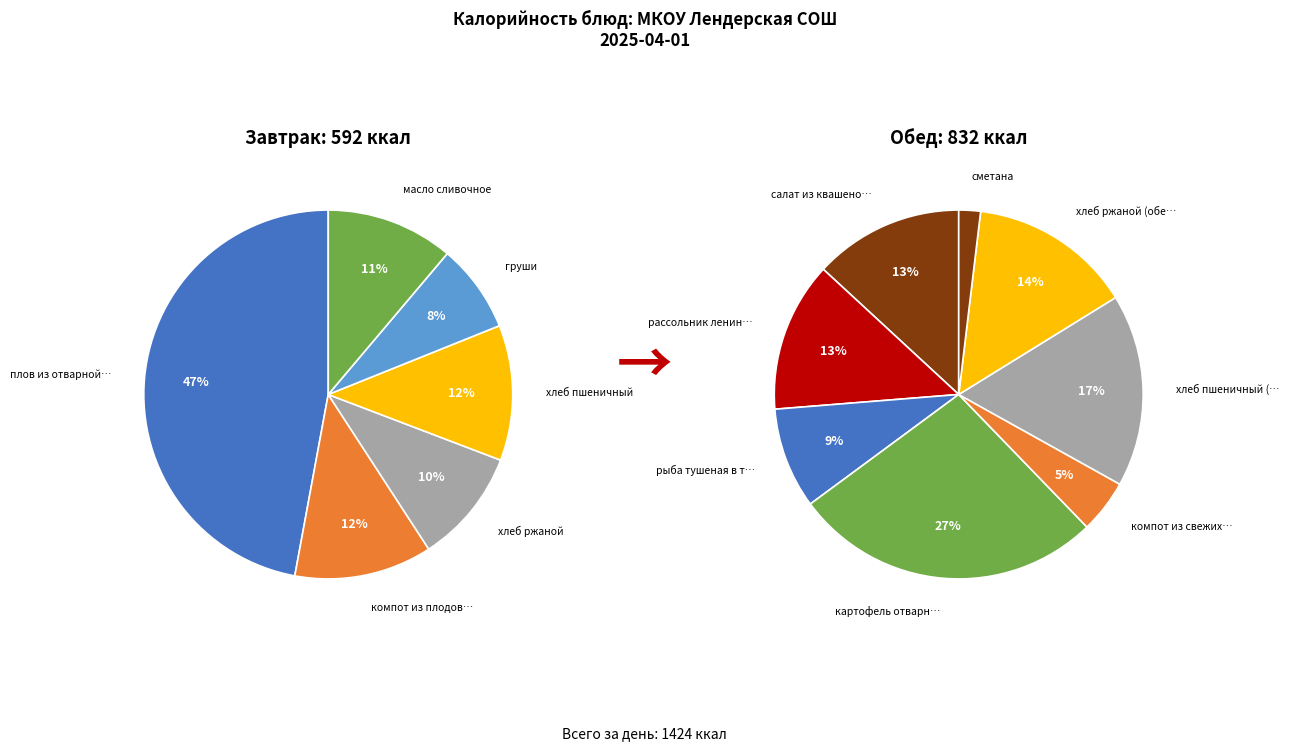

Do плов из отварной птицы and хлеб пшеничный (обед) together represent more than half of the pie?

No